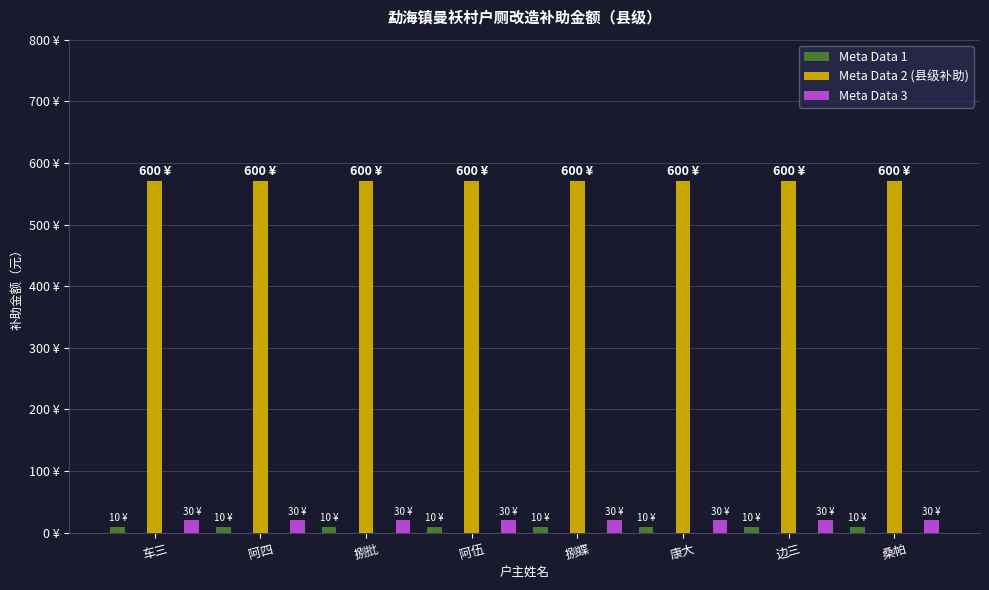

Is the value of Meta Data 1 at 边三 greater than the value of Meta Data 2 (县级补助) at 阿伍?

No